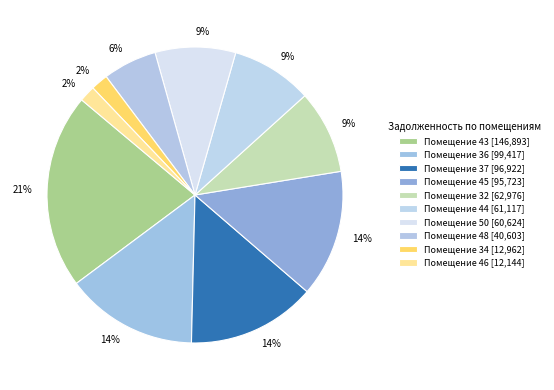

How many slices are in this pie chart?

10